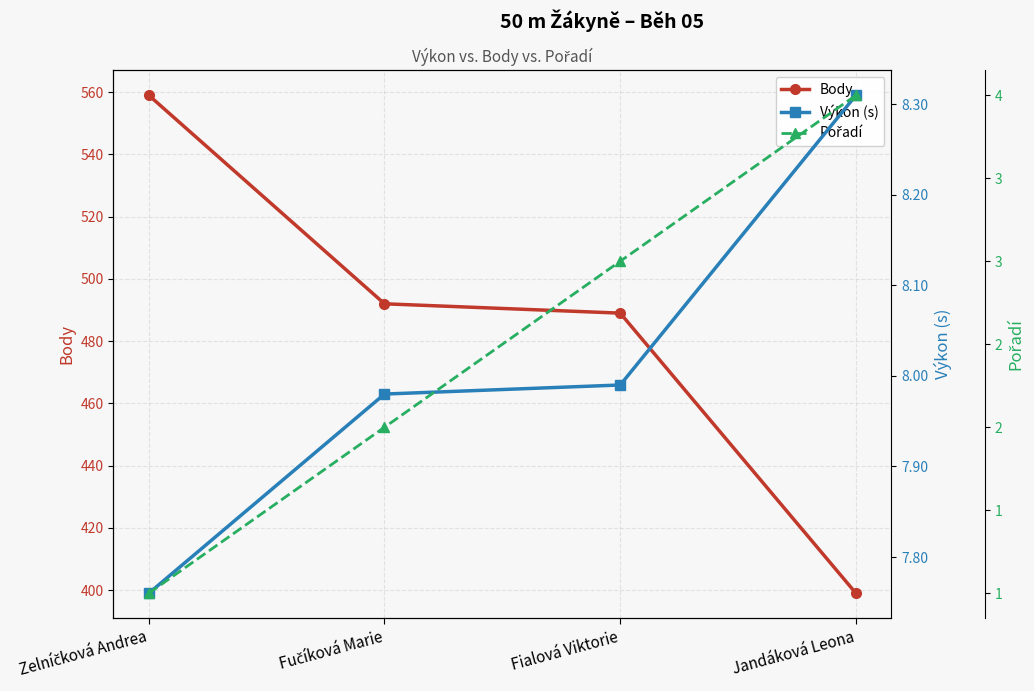

At which category is the sum across all series the highest?

Zelníčková Andrea